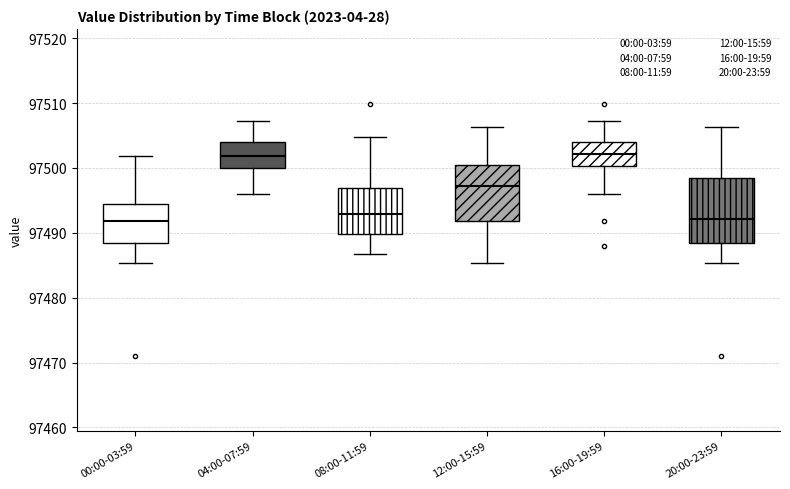

Reading left to right, transcribe this box plot: for each box, give where its median line is, the range the box spans, and where its two whiskers end, as read against the y-axis. The values are not printed on the chart, so give them approximately, as read against the axis.

00:00-03:59: median 97492, box 97488 to 97494, whiskers 97485 to 97502
04:00-07:59: median 97502, box 97500 to 97504, whiskers 97496 to 97507
08:00-11:59: median 97493, box 97490 to 97497, whiskers 97487 to 97505
12:00-15:59: median 97497, box 97492 to 97500, whiskers 97485 to 97506
16:00-19:59: median 97502, box 97500 to 97504, whiskers 97496 to 97507
20:00-23:59: median 97492, box 97488 to 97498, whiskers 97485 to 97506